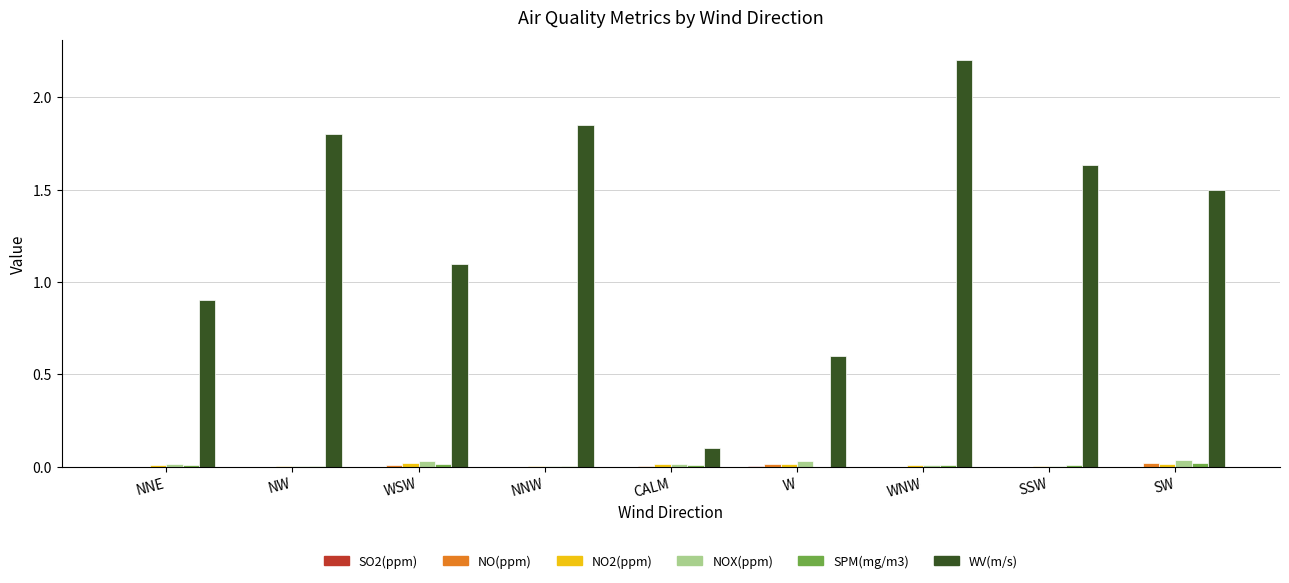

Between WSW and SW, which series saw the biggest shift?

WV(m/s)